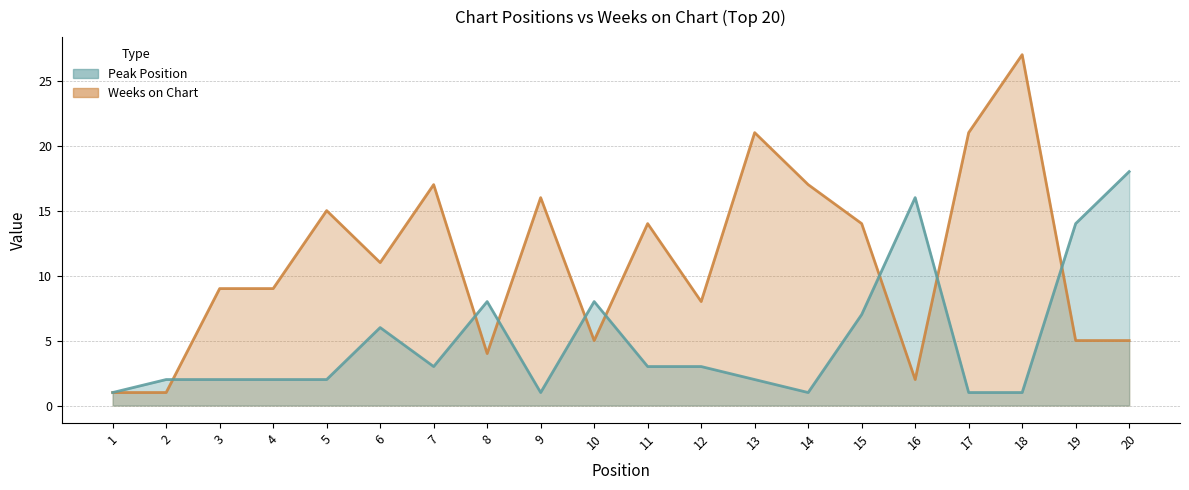

Where is the first local minimum for Peak Position?

7